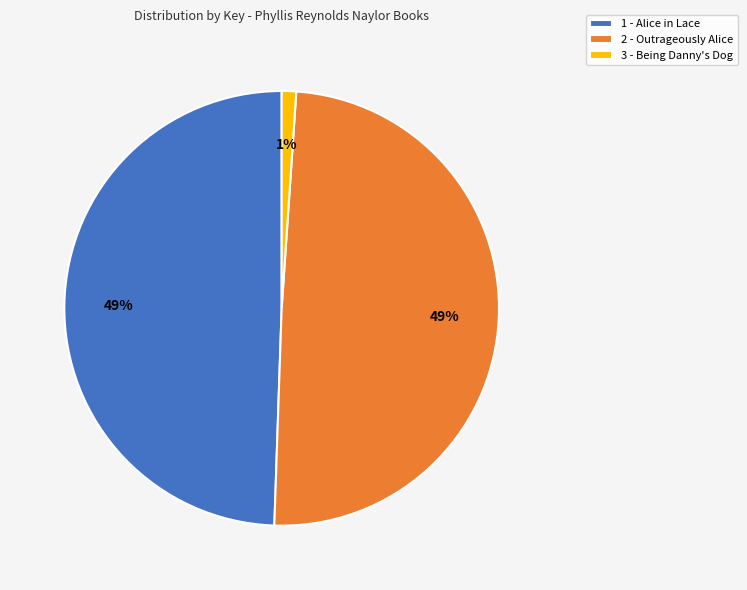

How many segments does this pie chart have?

3